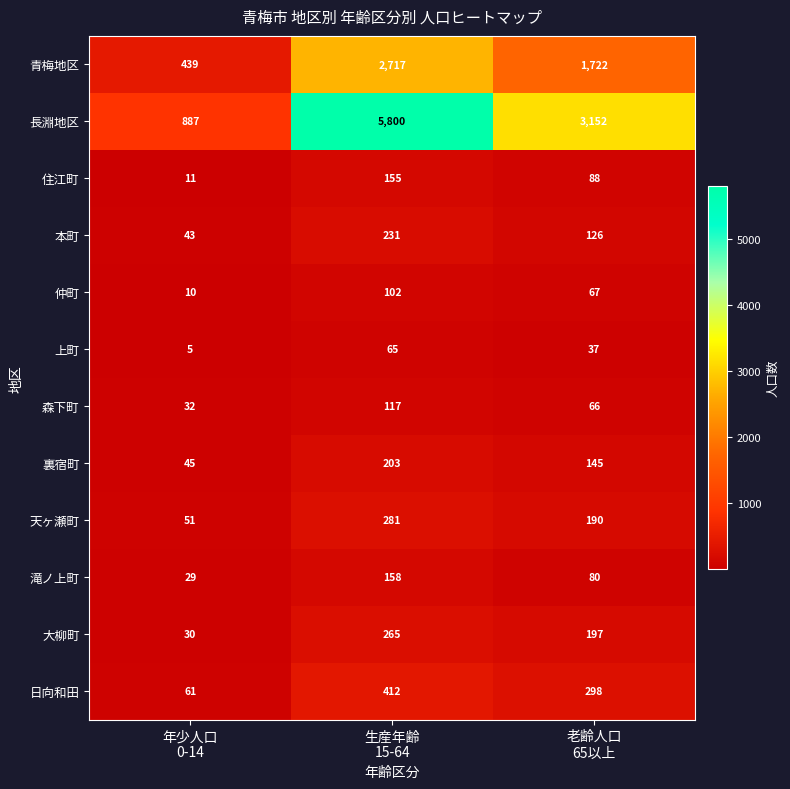

What is the difference between the maximum and minimum values in the 大柳町 series?

235